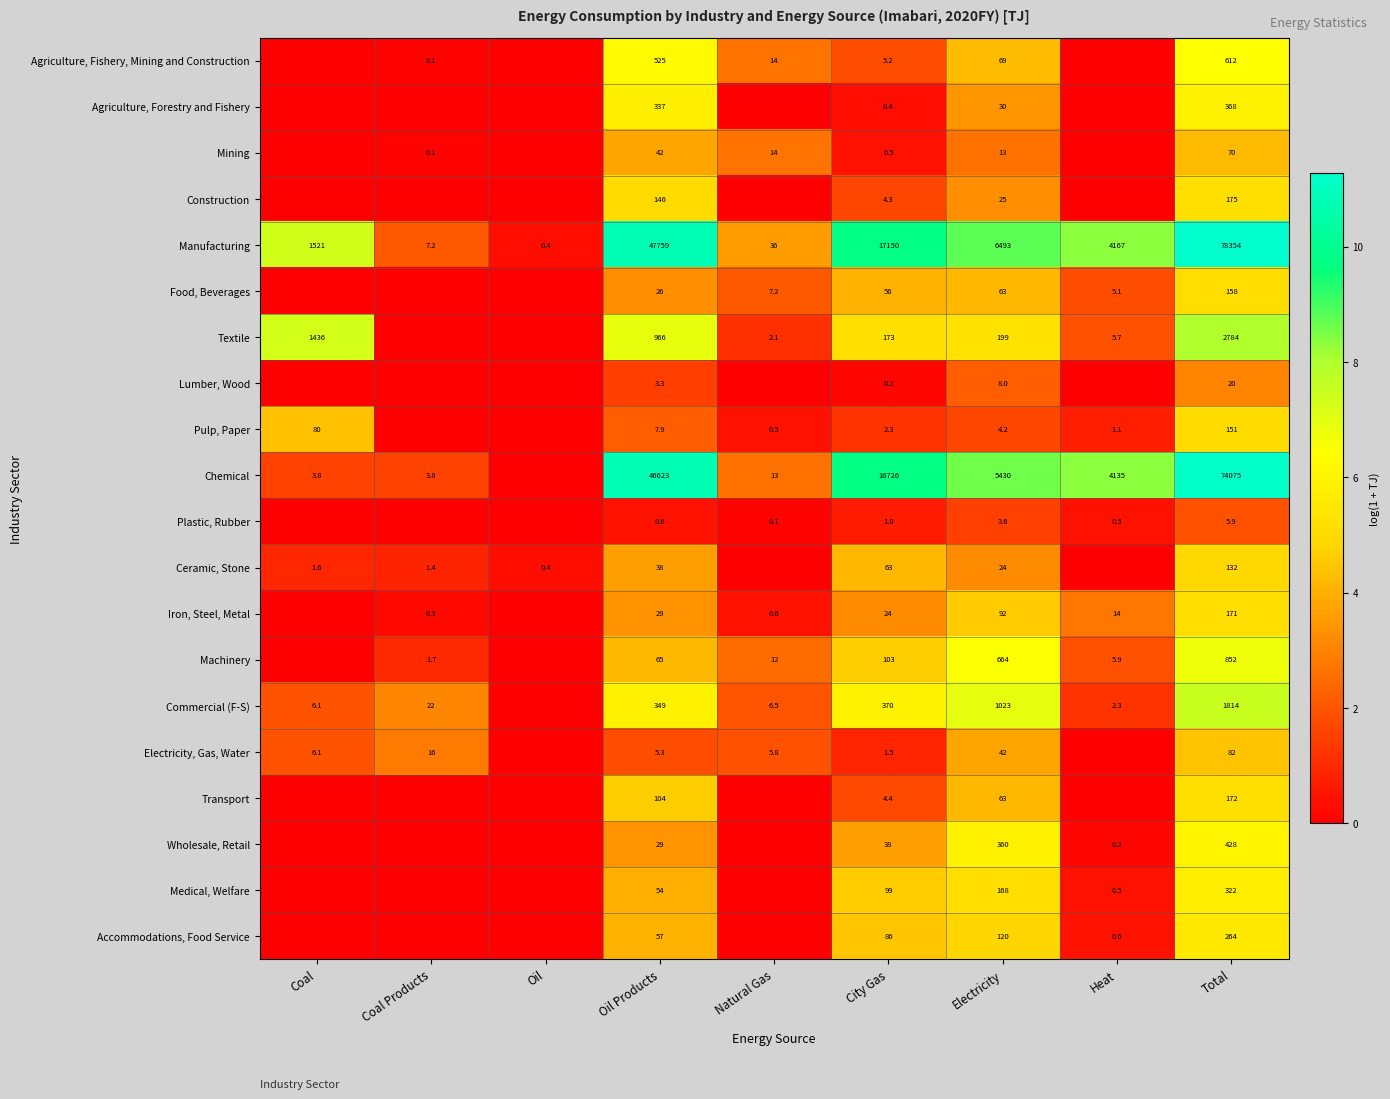

True or false: Mining has a value of 14.0 at Natural Gas.

True